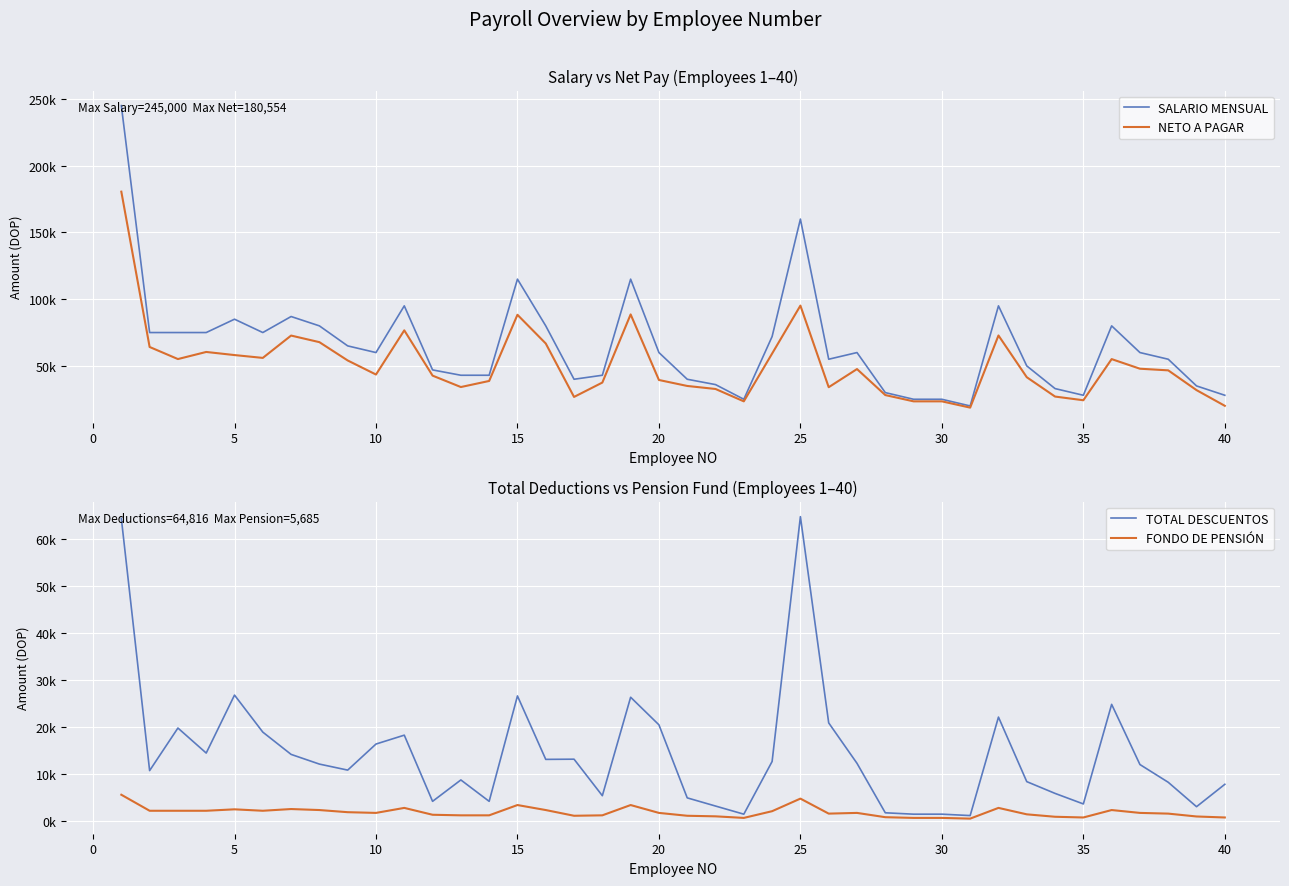

How many interior local valleys does the TOTAL DESCUENTOS series have?

11